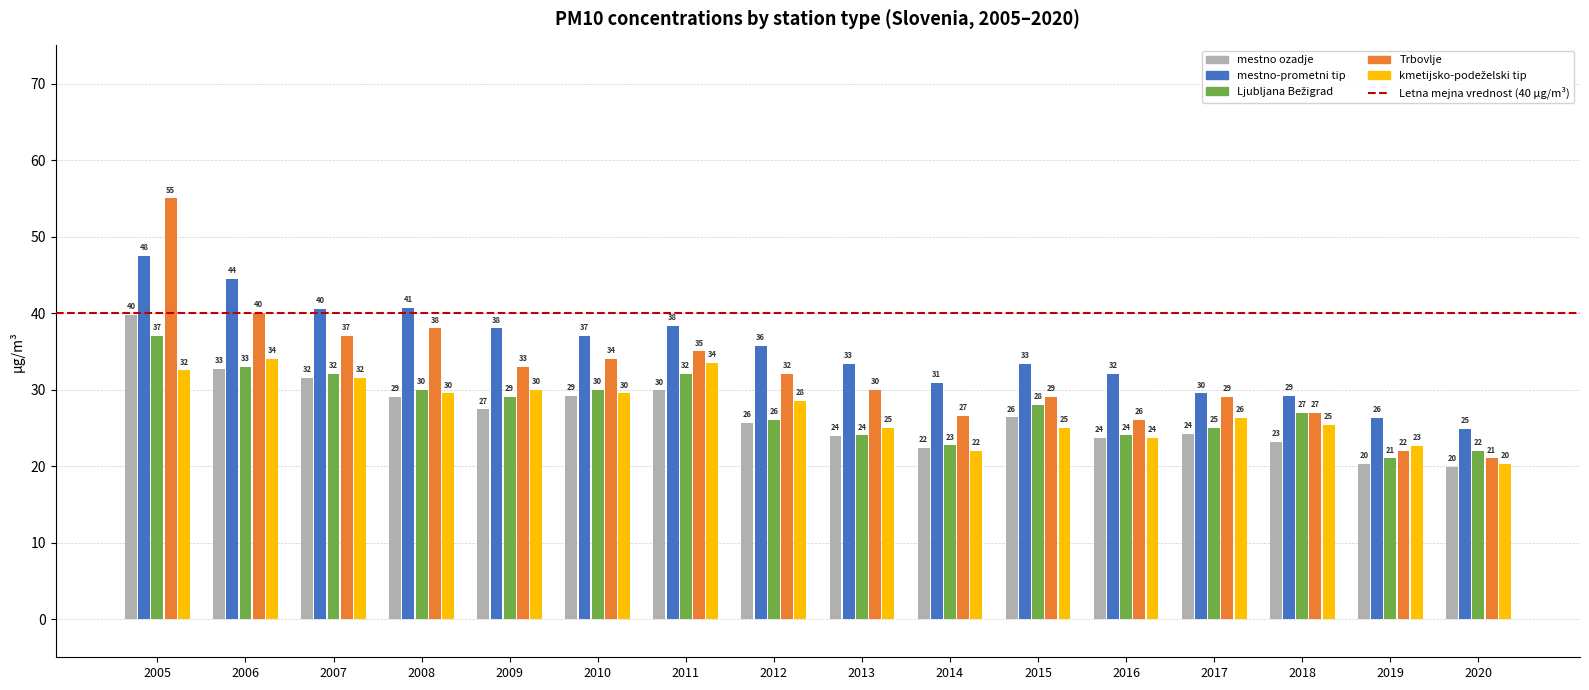

What is the maximum value for mestno ozadje?

39.8